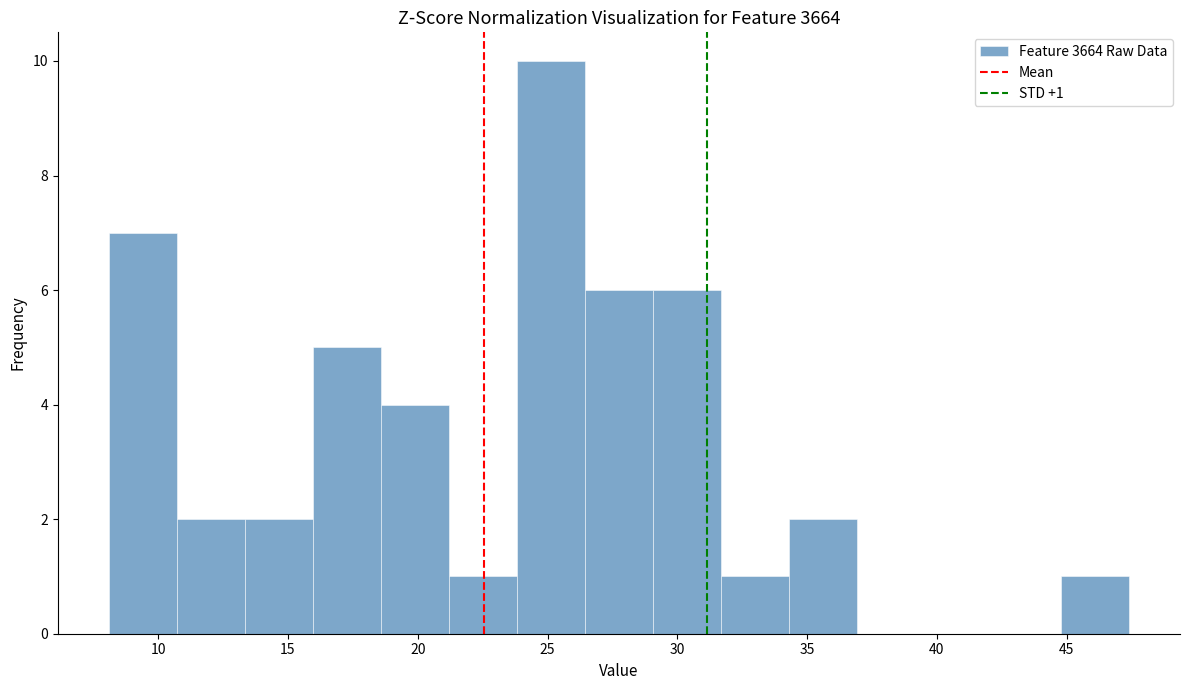

Over which range of the x-axis is the bar tallest?

24.0 to 26.5